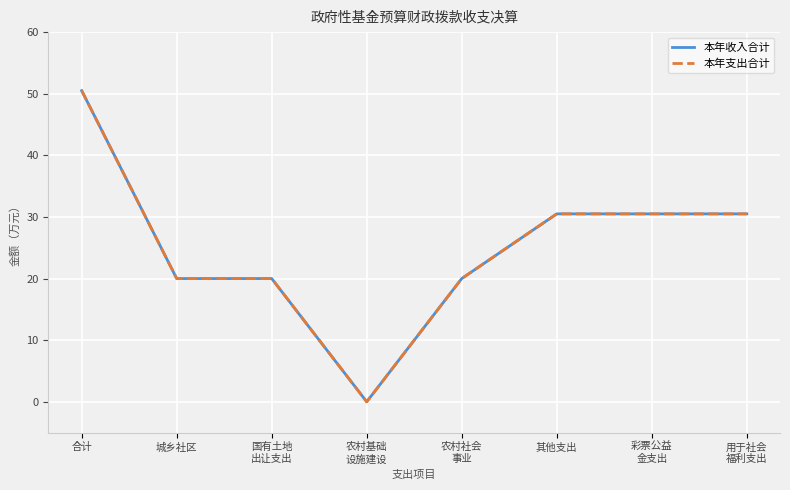

Does the chart display data point markers on the line(s)?

No